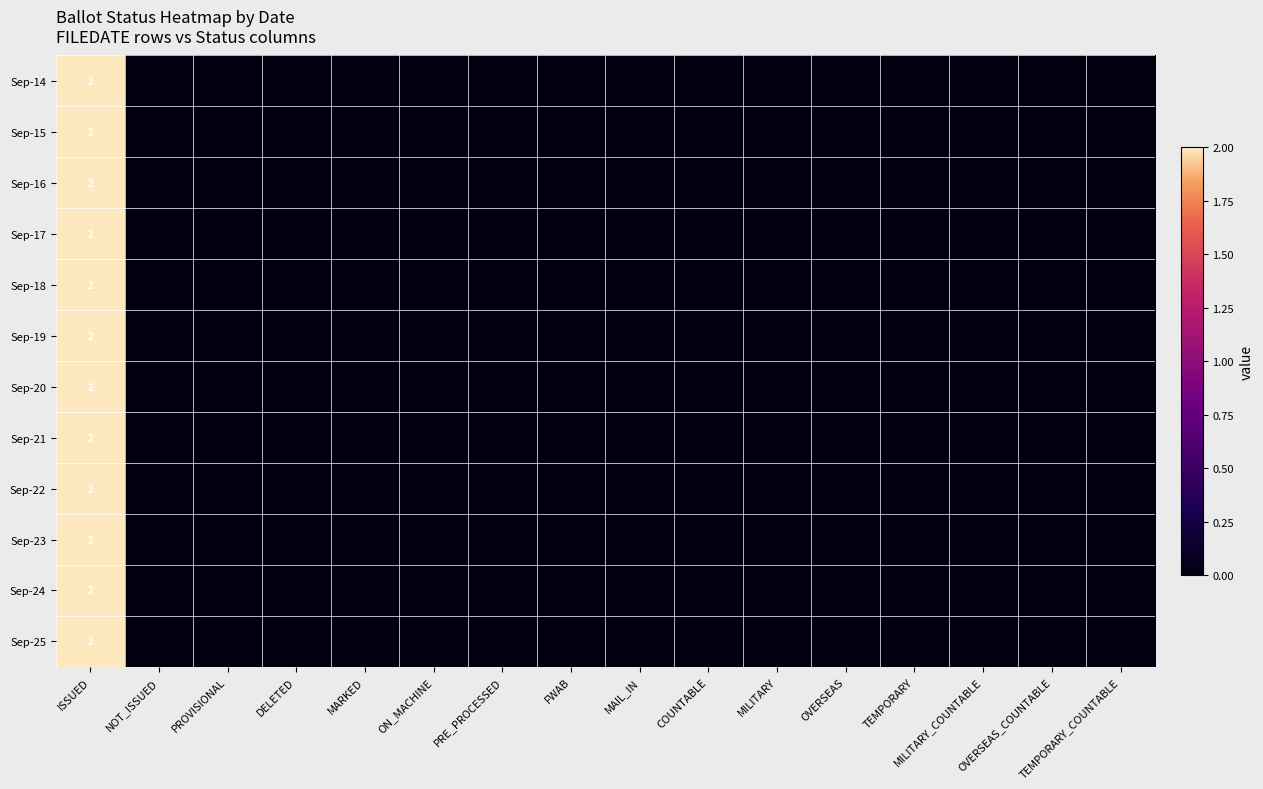

What is the maximum value shown in the chart?

2